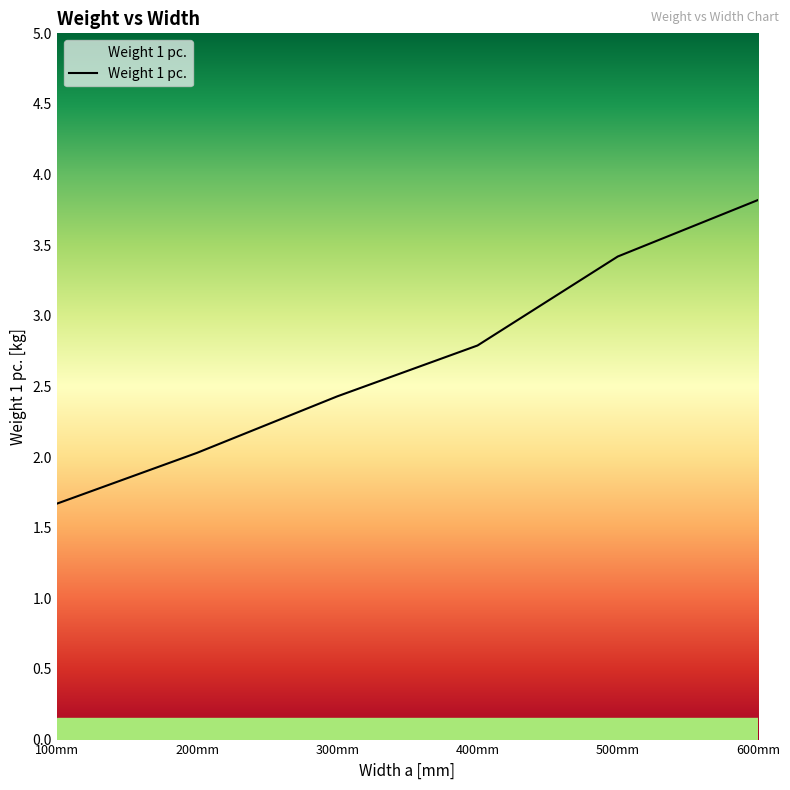

True or false: the data shows 3.4 at 500mm.

True